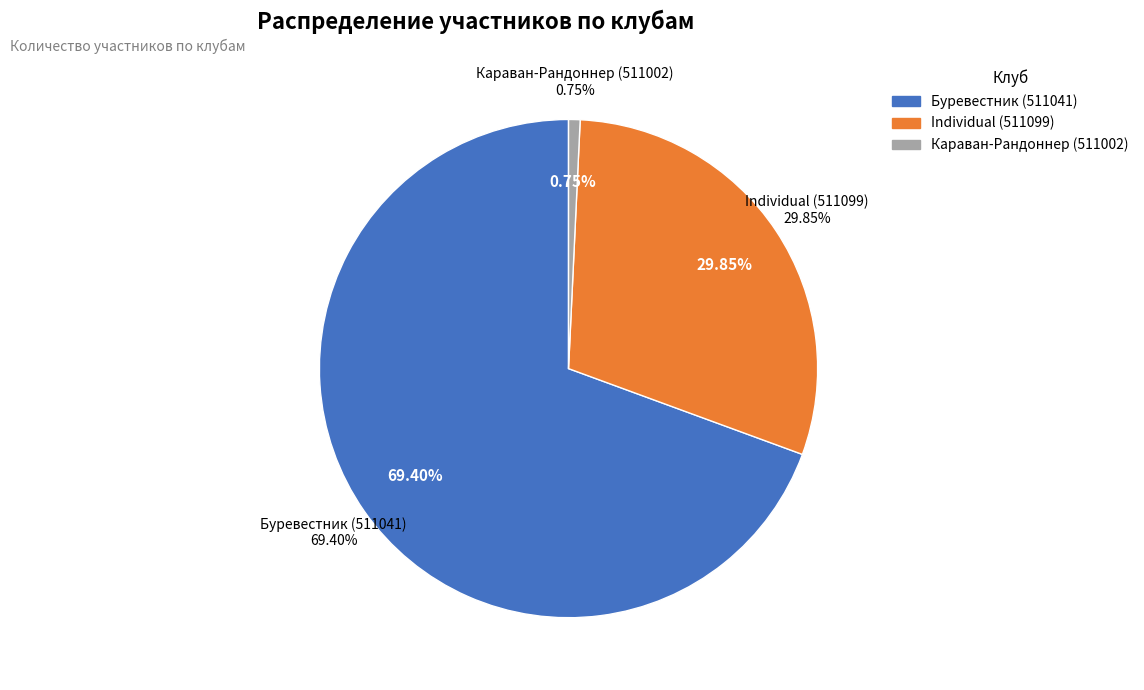

Is the sum of Individual (511099) and Буревестник (511041) greater than half?

Yes